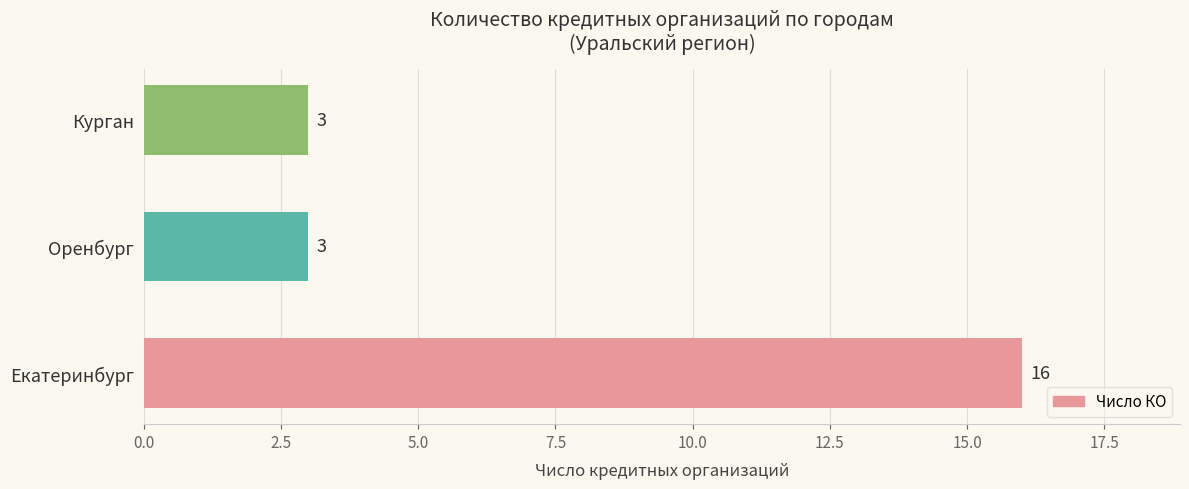

What is the average value?

7